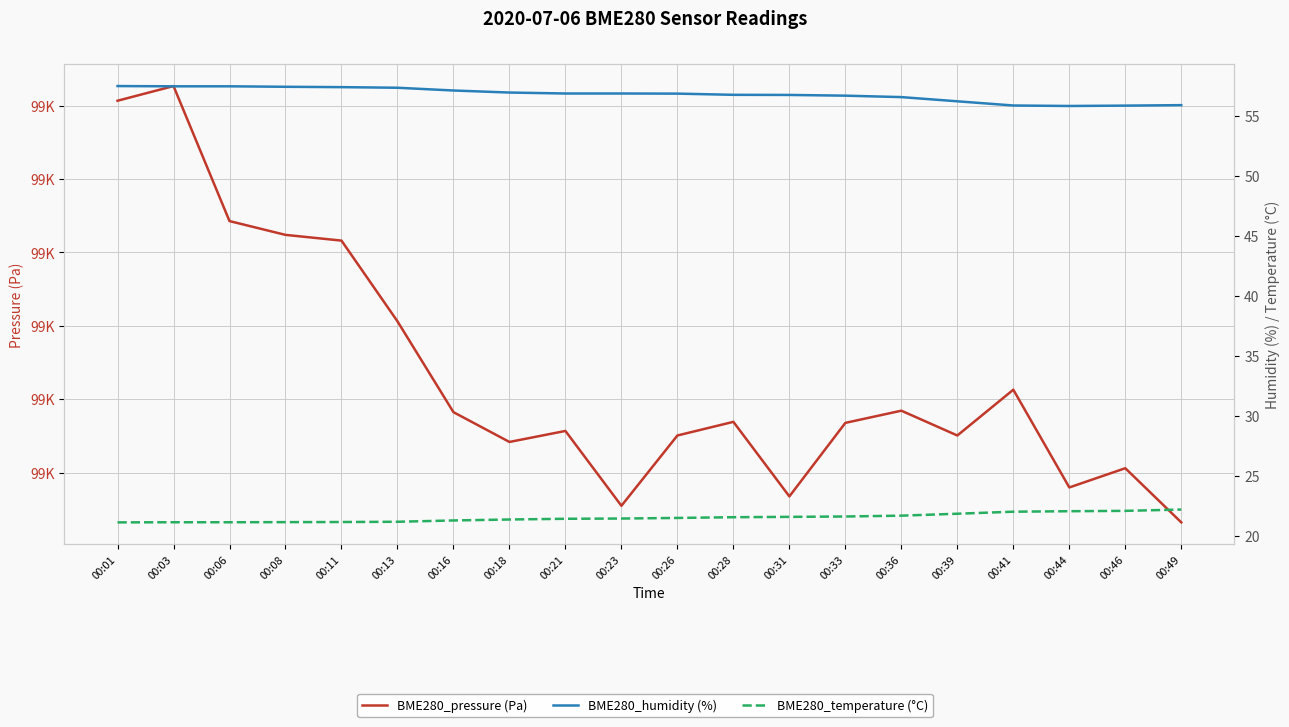

In BME280_pressure (Pa), how many points are lower than both neighbors (excluding endpoints)?

5